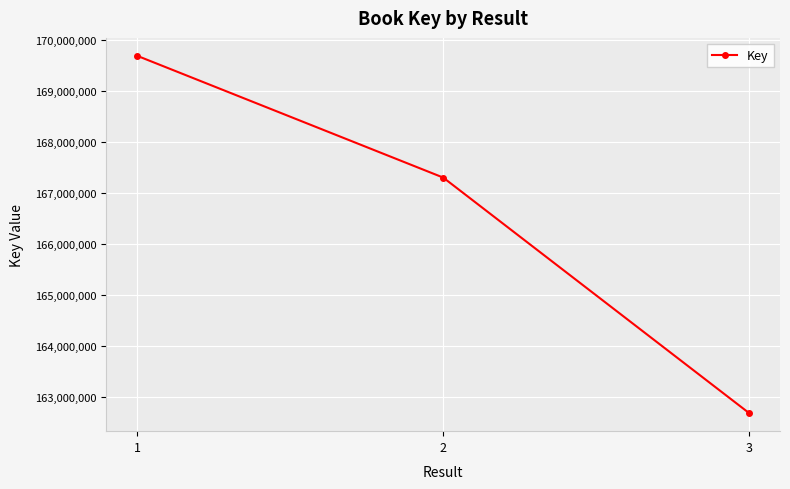

Is it true that the value at 2 is 63349987?

False